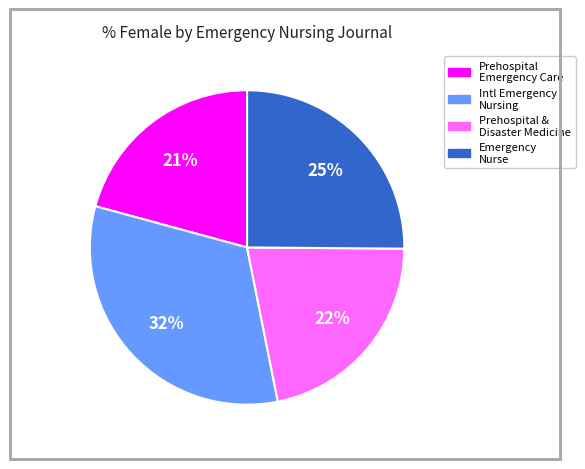

How many slices are in this pie chart?

4